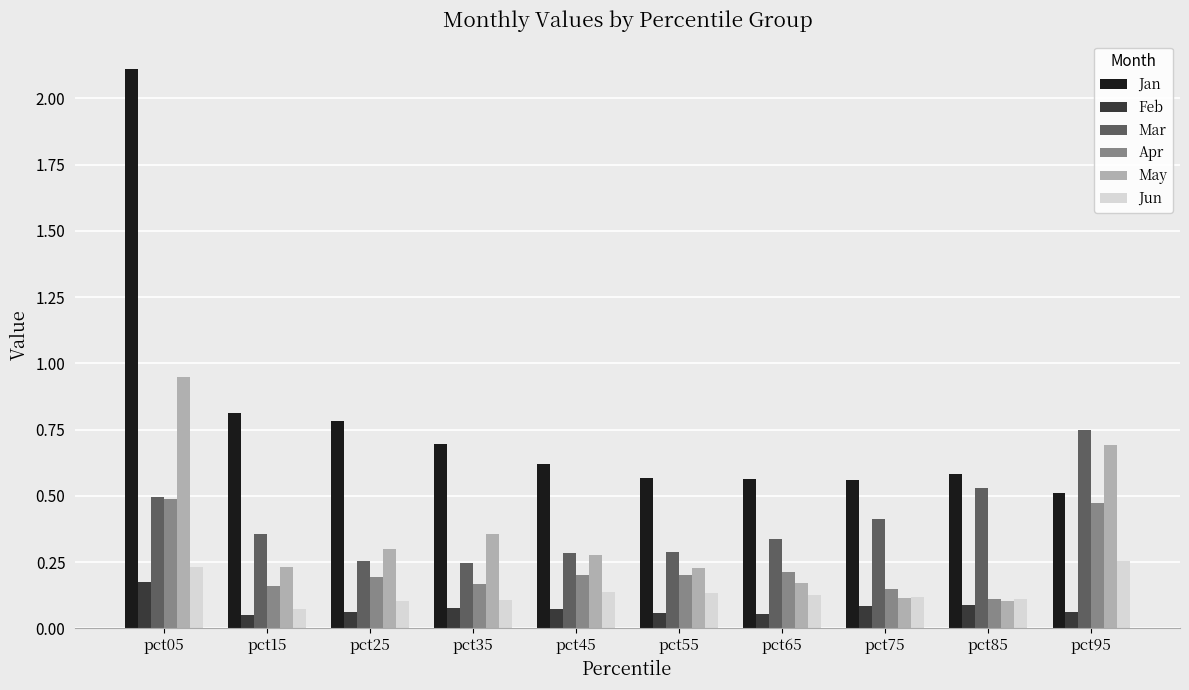

Which series changed the most between pct35 and pct95?

Mar